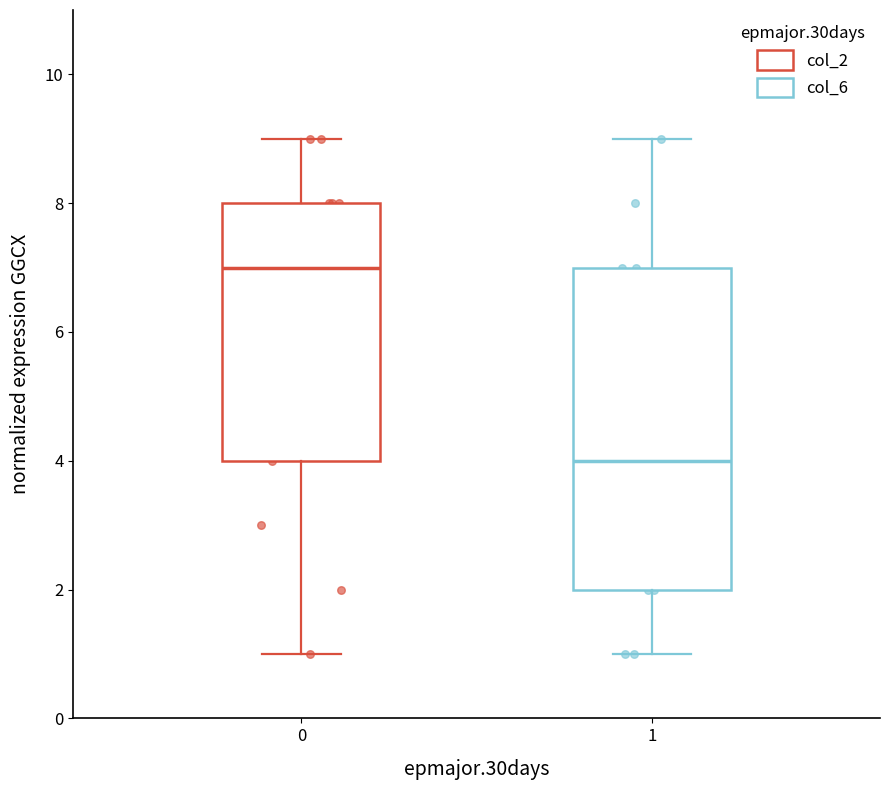

Reading left to right, transcribe this box plot: for each box, give where its median line is, the range the box spans, and where its two whiskers end, as read against the y-axis. The values are not printed on the chart, so give them approximately, as read against the axis.

0: median 7, box 4 to 8, whiskers 1 to 9
1: median 4, box 2 to 7, whiskers 1 to 9